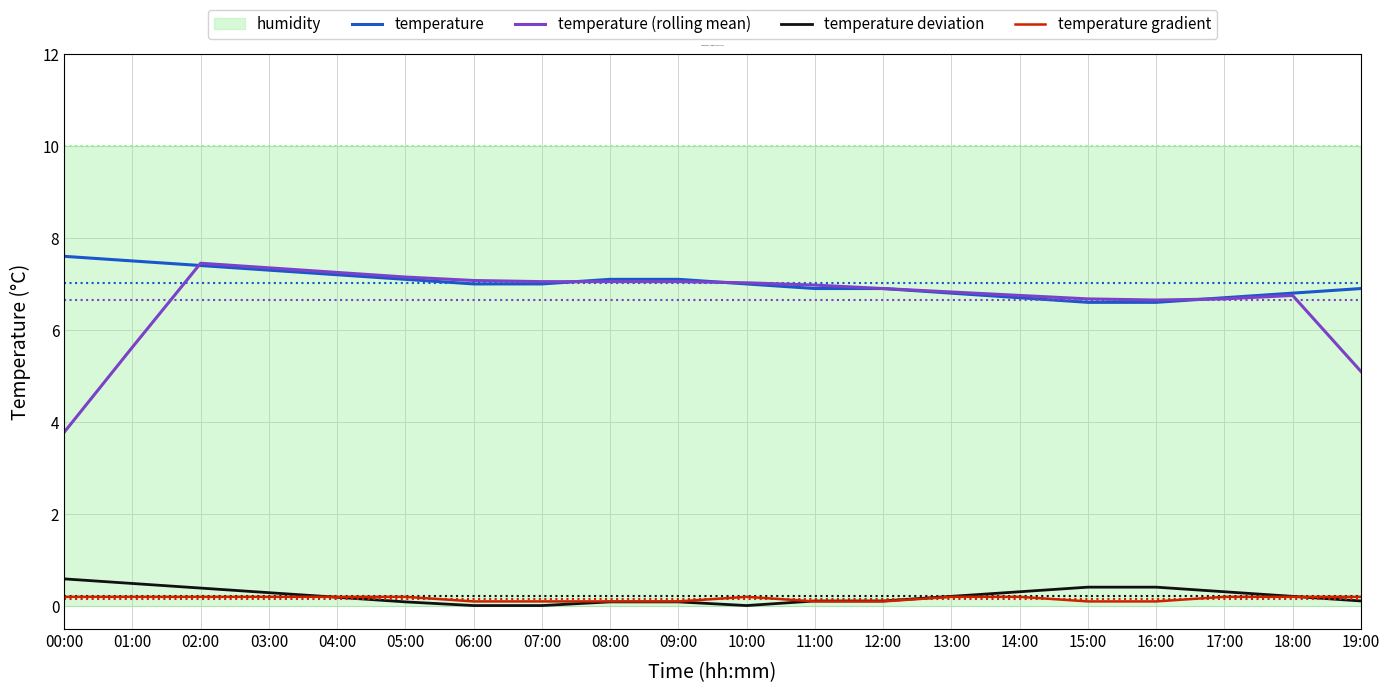

The value of temperature deviation at 03:00 is 0.3. True or false?

True